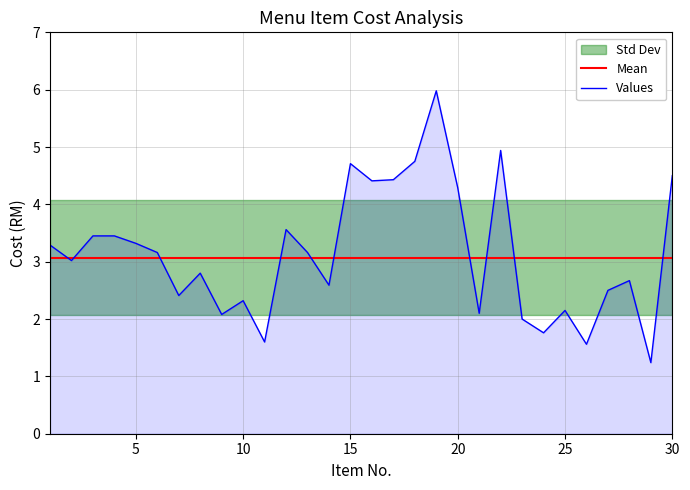

The value of Values at 15 is 4.7. True or false?

True